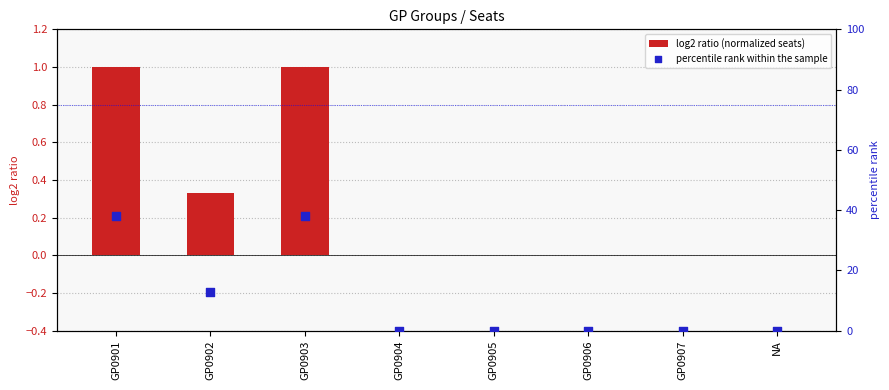

Which series has the widest spread of Y values?

percentile rank within the sample